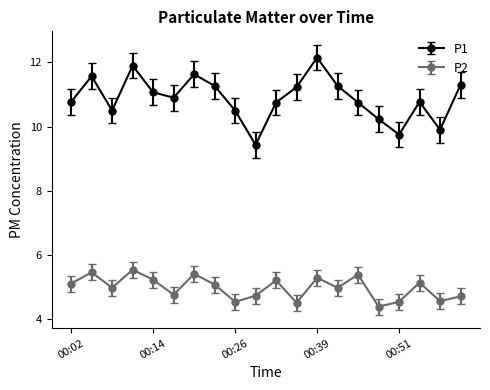

In P2, how many points are higher than both neighbors (excluding endpoints)?

7